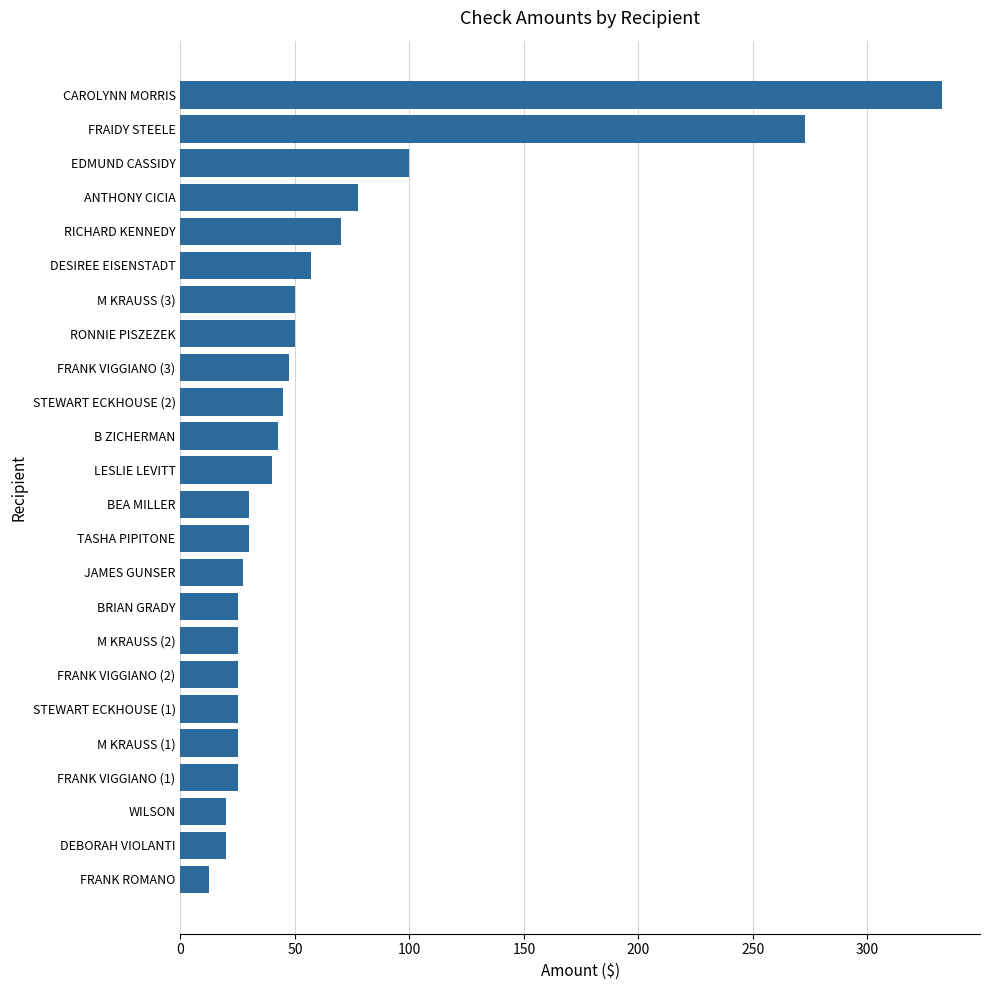

Where is the data nearest to the value 172?

EDMUND CASSIDY